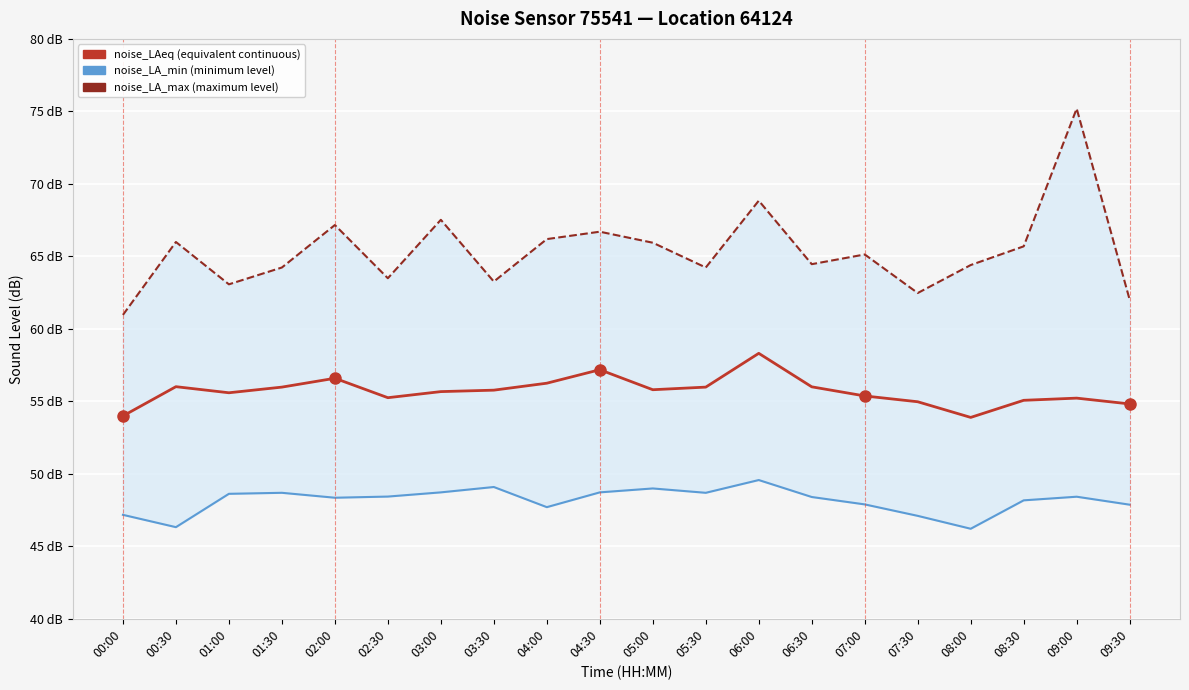

Which category has the highest value in the noise_LAeq series?

06:00